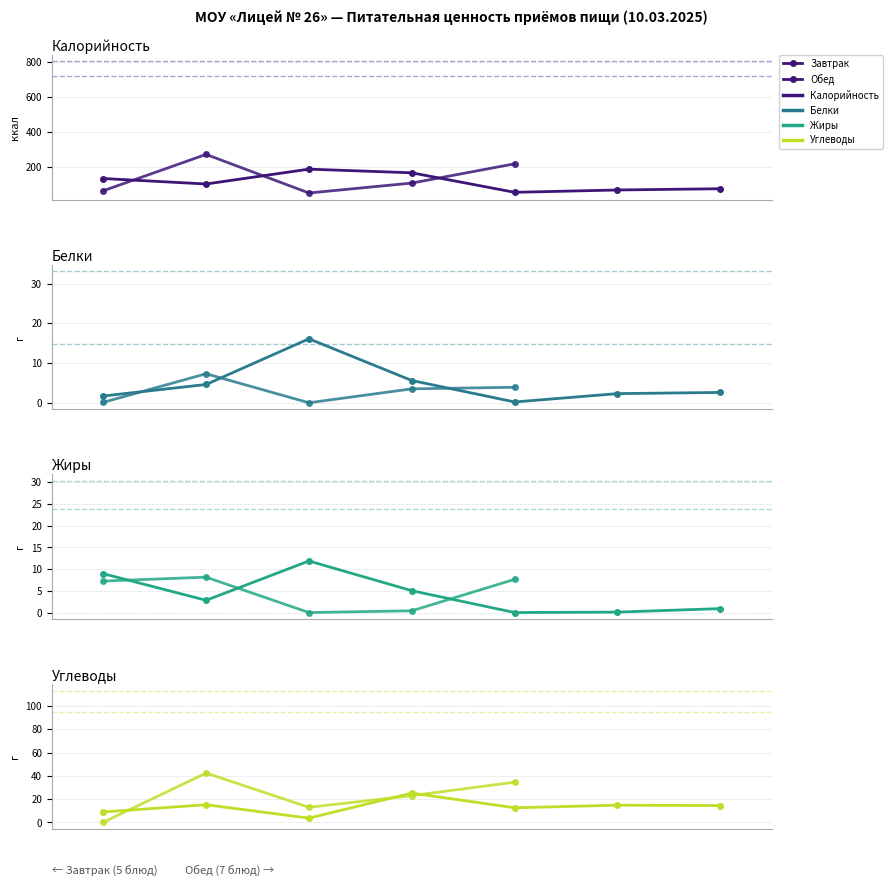

Which series changed the most between 0 and 1?

Калорийность